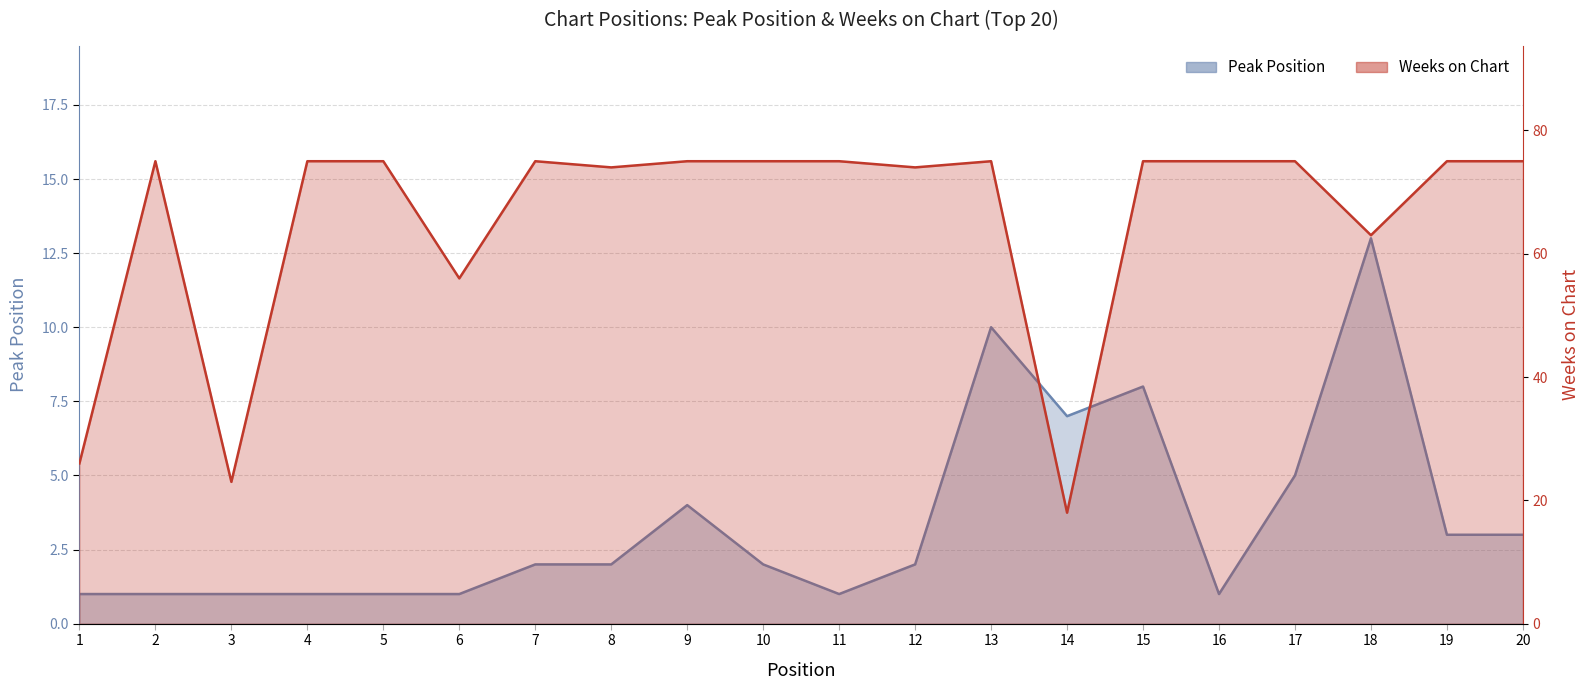

True or false: Peak Position and Weeks on Chart intersect in this chart.

False